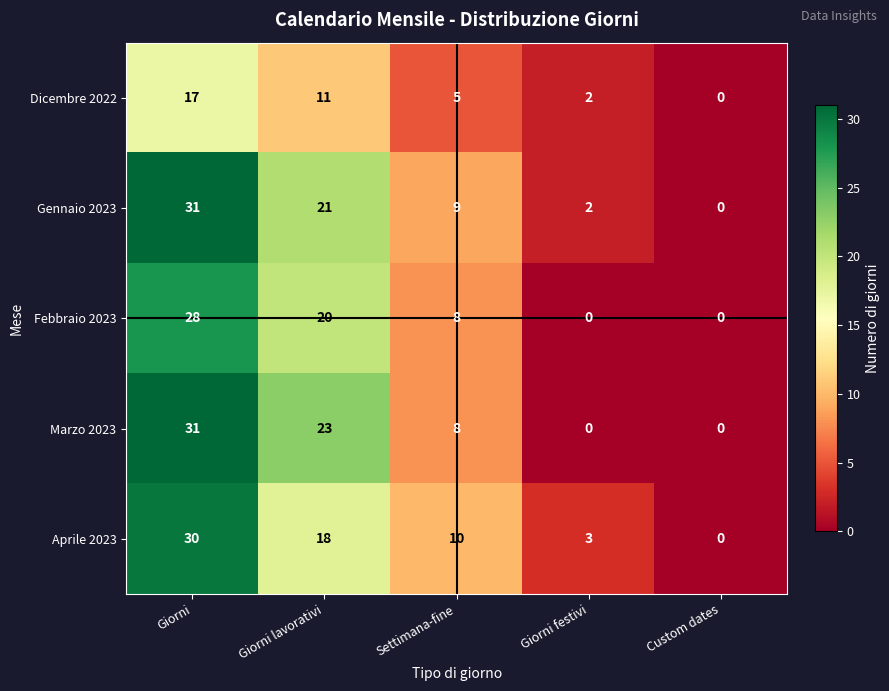

List the labels in order of Dicembre 2022 value, smallest first.

Custom dates, Giorni festivi, Settimana-fine, Giorni lavorativi, Giorni